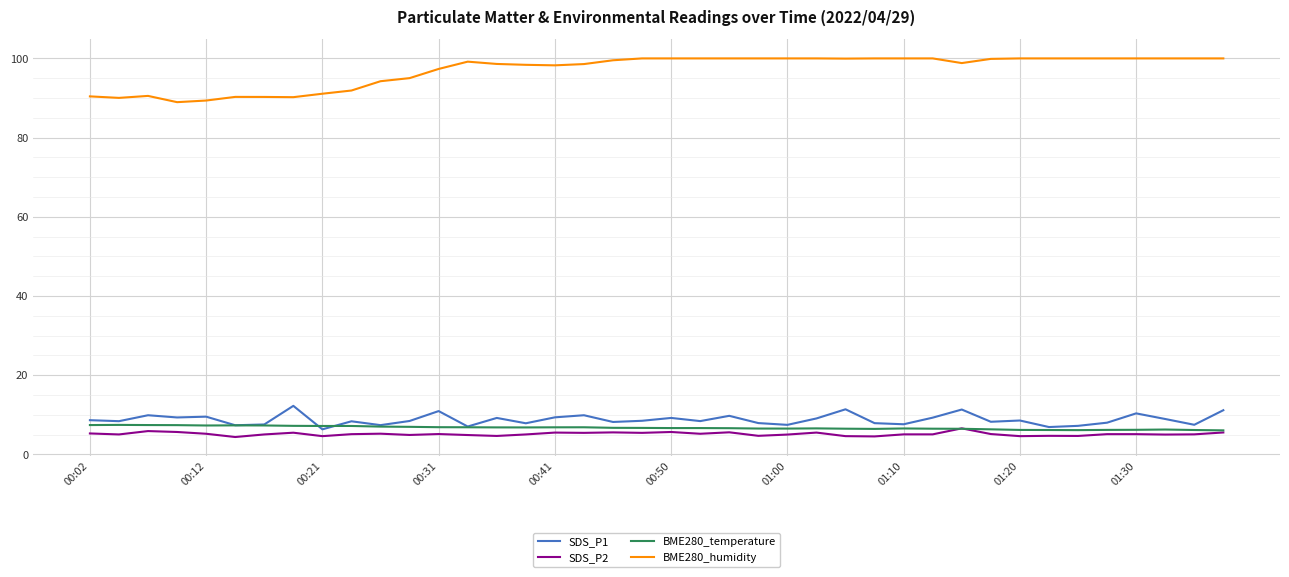

True or false: SDS_P1 and BME280_humidity intersect in this chart.

False